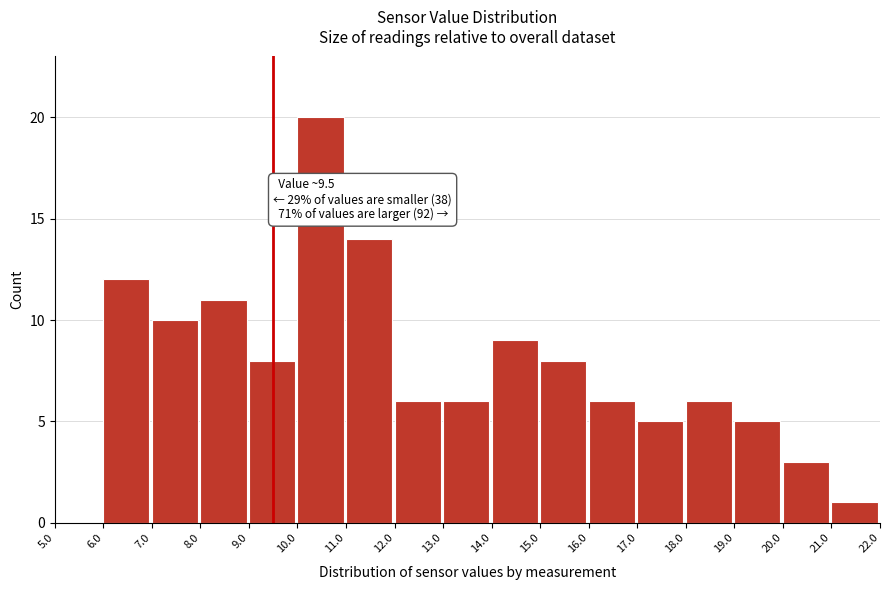

Over which range of the x-axis is the bar tallest?

10.0 to 11.0